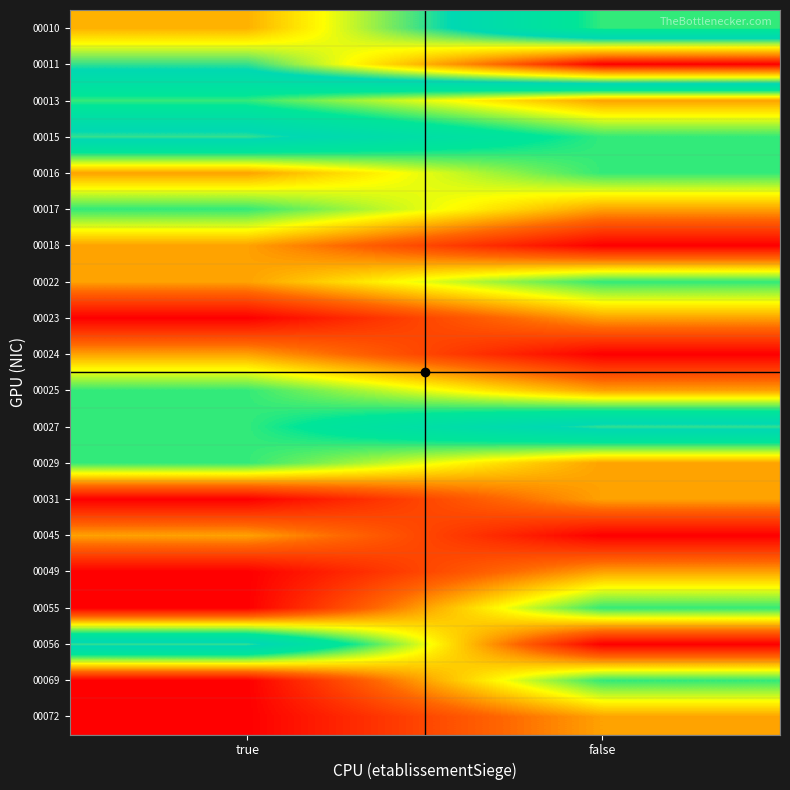

Between false and true, which is larger?

true